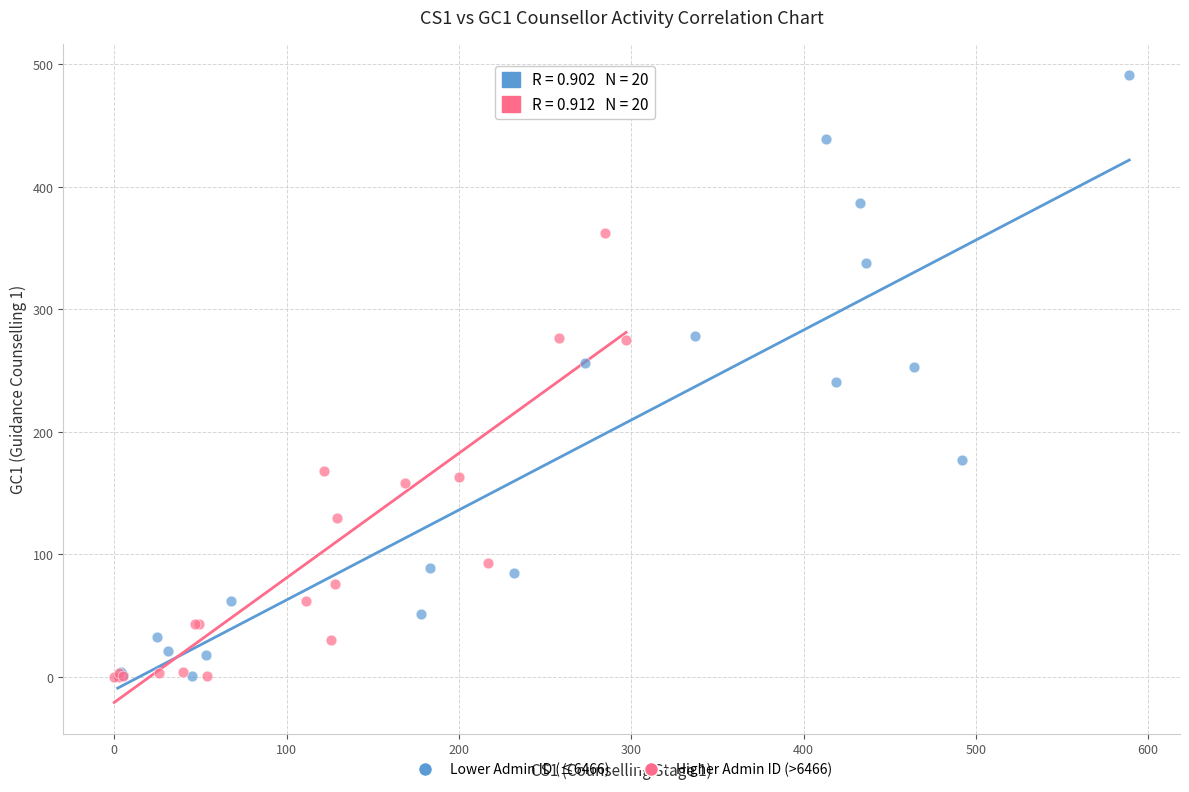

Which series has the widest spread of Y values?

Lower Admin ID (≤6466)